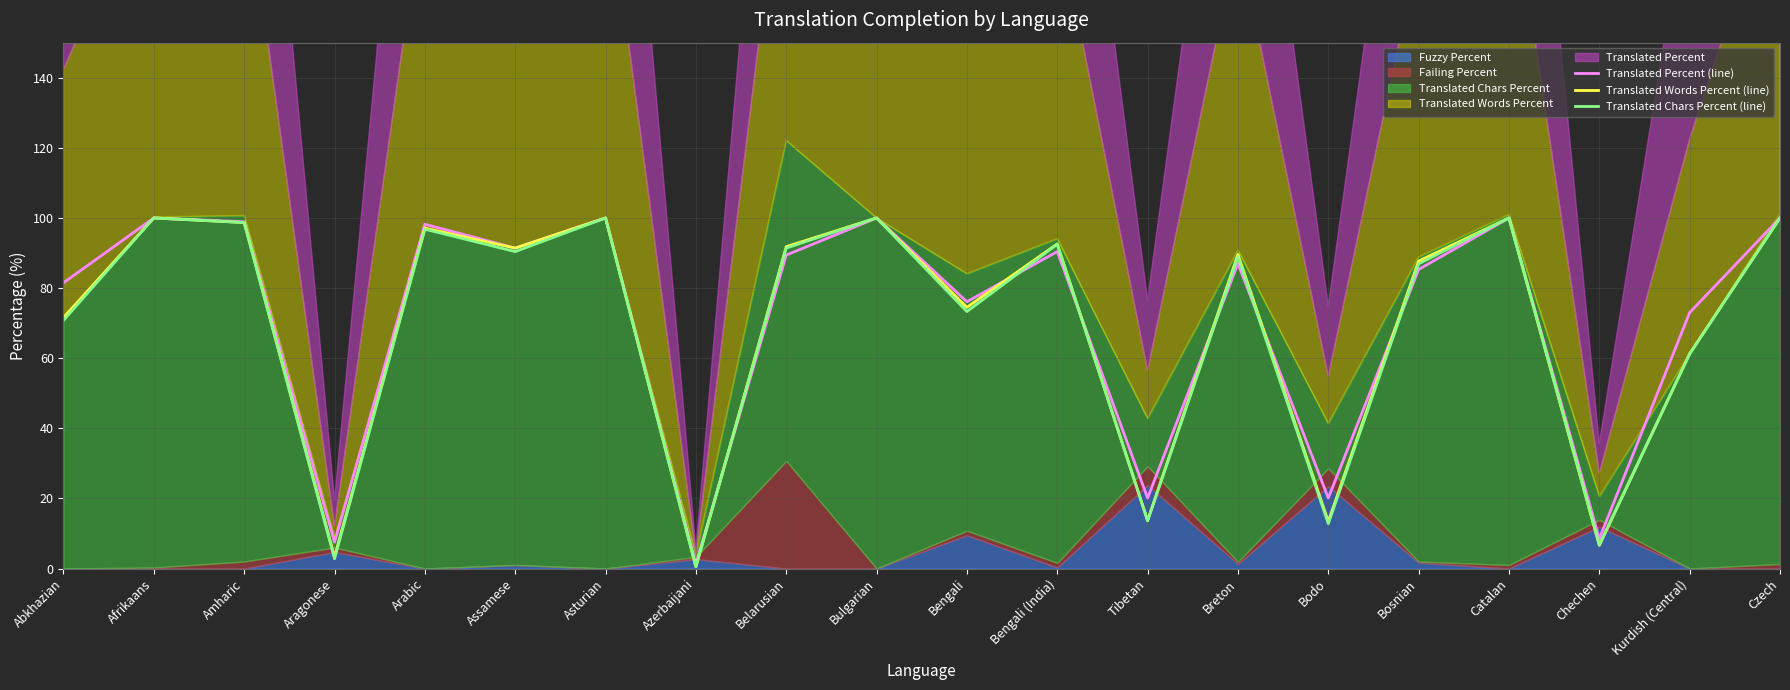

Is it true that Translated Words Percent (line) equals 58.4 at Amharic?

False